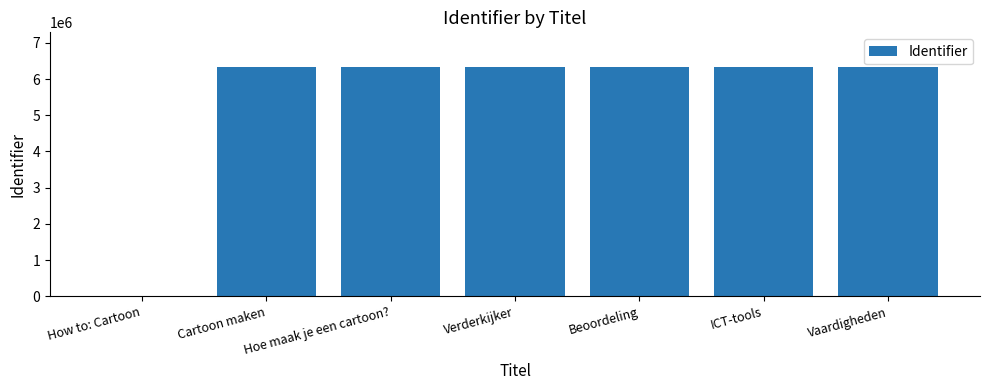

What is the ratio of the value at Cartoon maken to the value at Vaardigheden?

1.0